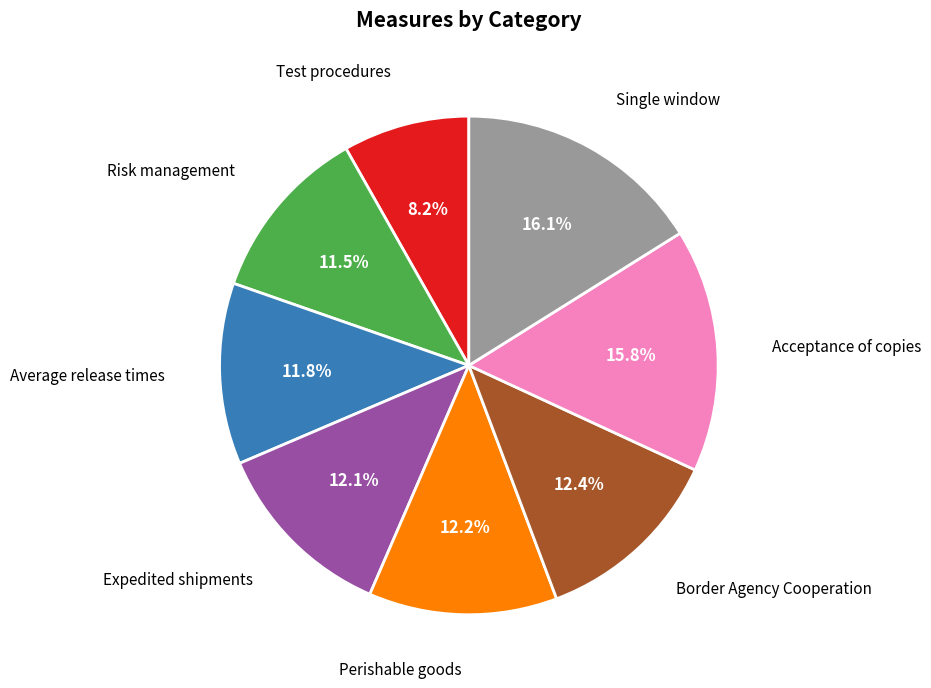

Is there a majority slice in this chart?

No